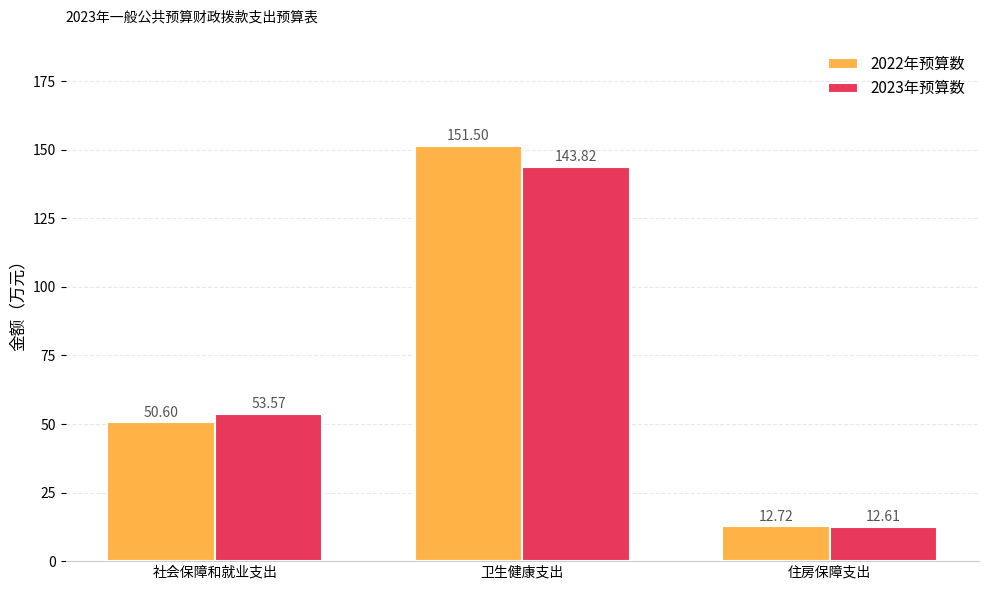

Between 卫生健康支出 and 住房保障支出, which series saw the biggest shift?

2022年预算数